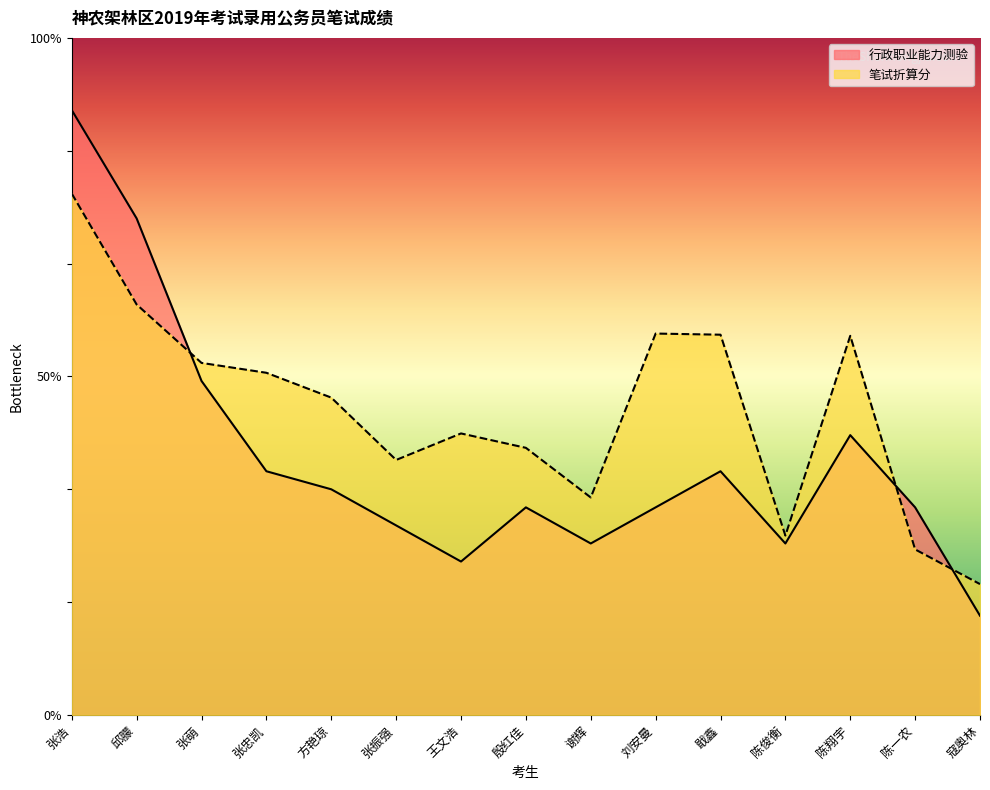

Which label corresponds to the smallest value in the chart?

寇奥林